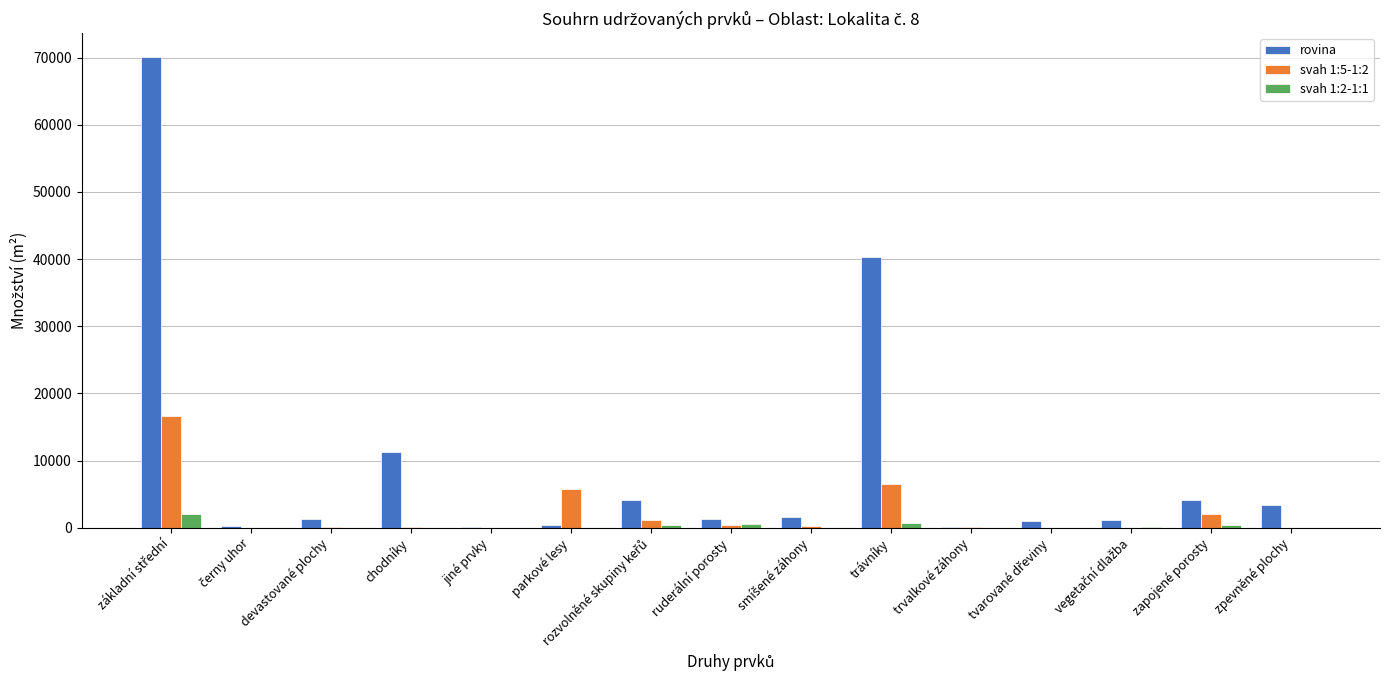

What is the greatest value displayed?

70146